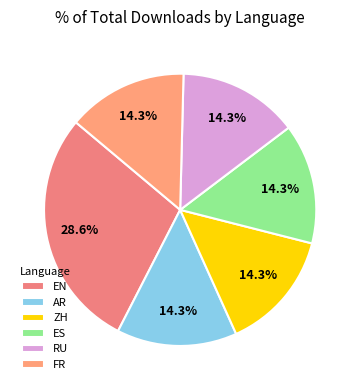

To the nearest percent, what is the average slice percentage?

17%